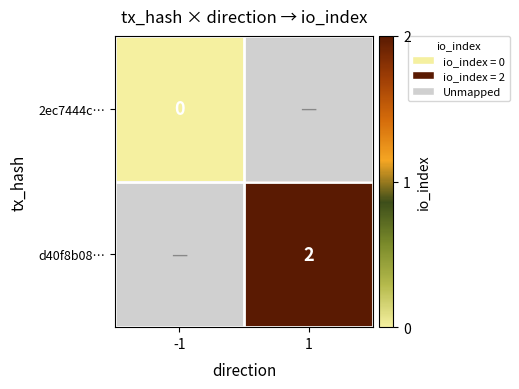

True or false: d40f8b08… has a value of 2 at 1.

True